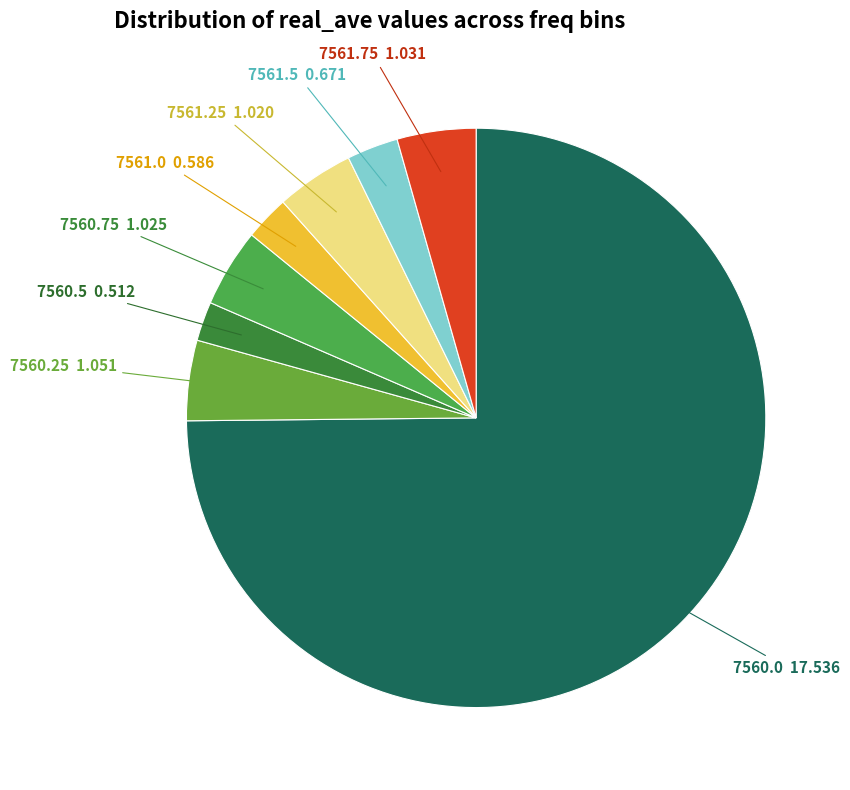

Count the number of slices in the pie.

8